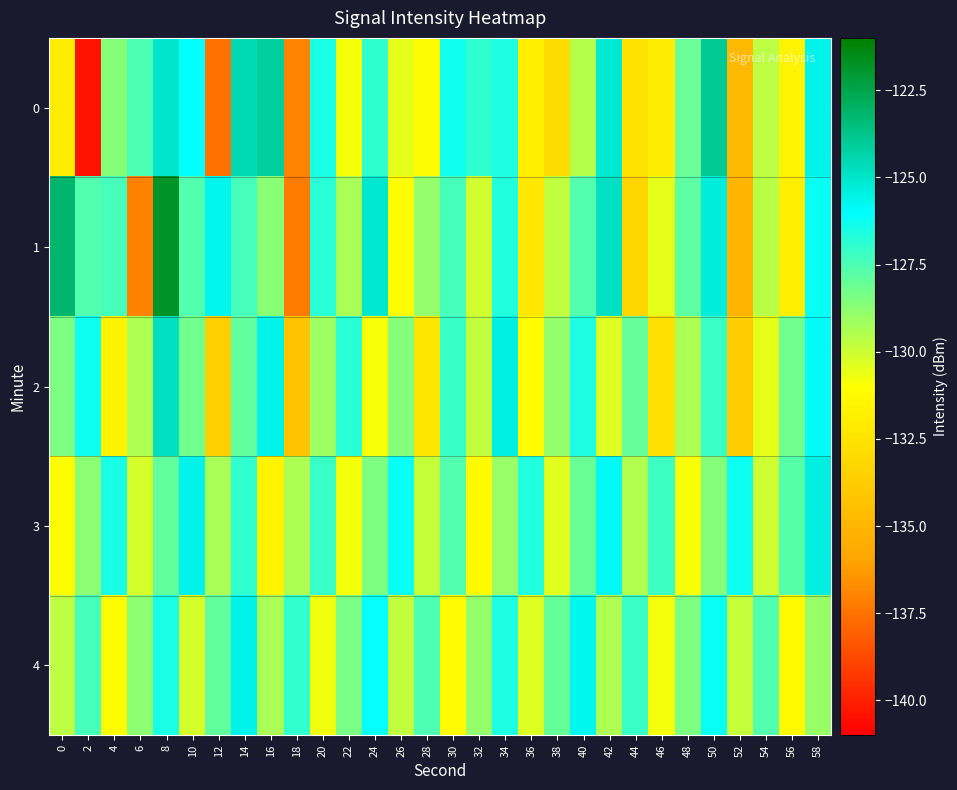

At which category is the sum across all series the highest?

8